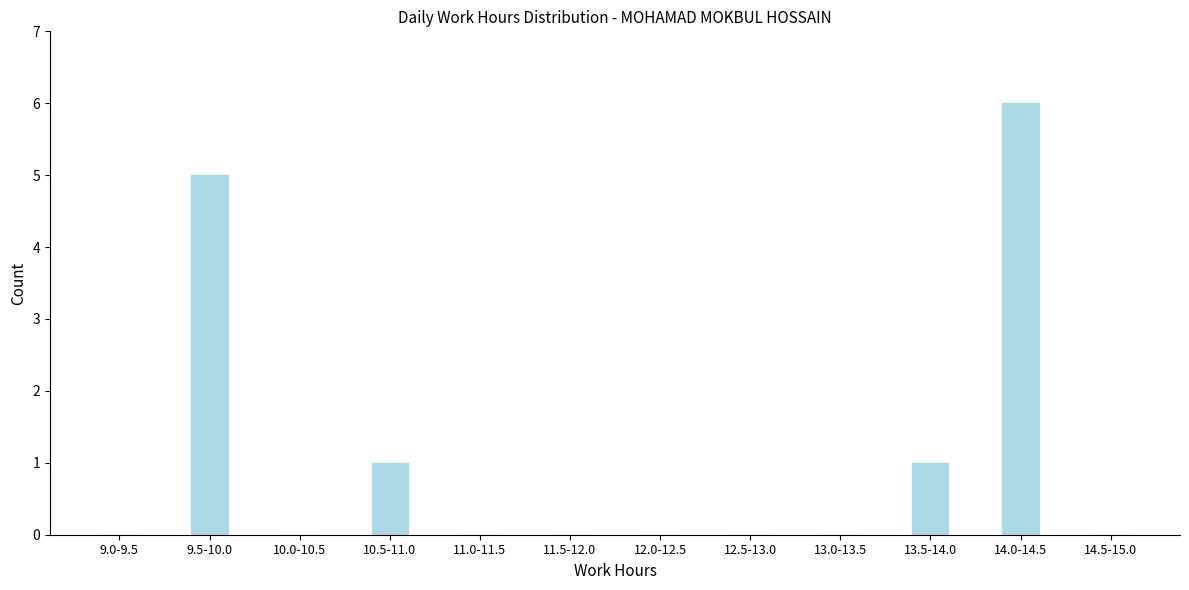

Reading left to right, extract all data points from this chart.

9.0-9.5=0	9.5-10.0=5	10.0-10.5=0	10.5-11.0=1	11.0-11.5=0	11.5-12.0=0	12.0-12.5=0	12.5-13.0=0	13.0-13.5=0	13.5-14.0=1	14.0-14.5=6	14.5-15.0=0